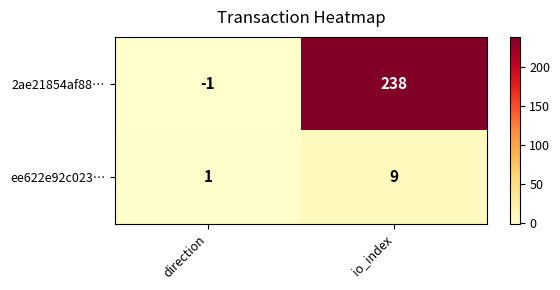

Reading left to right, extract all data points from this chart.

2ae21854af88…: -1	238
ee622e92c023…: 1	9